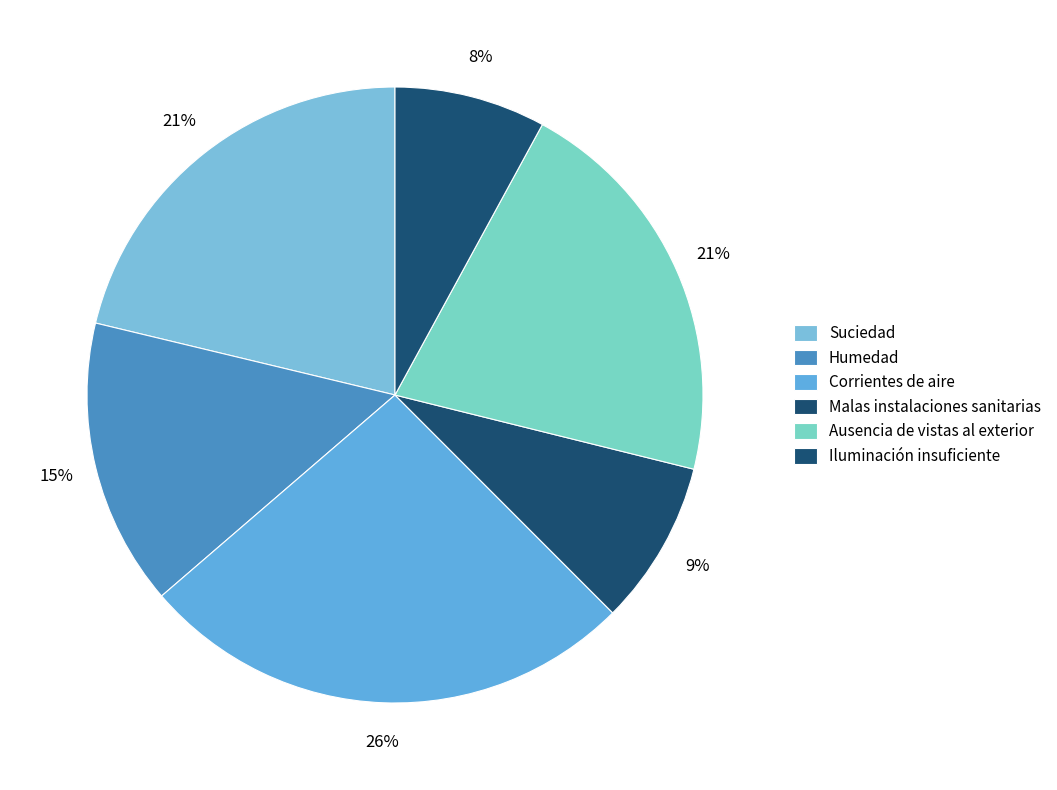

What is the smallest slice in the pie chart?

Iluminación insuficiente